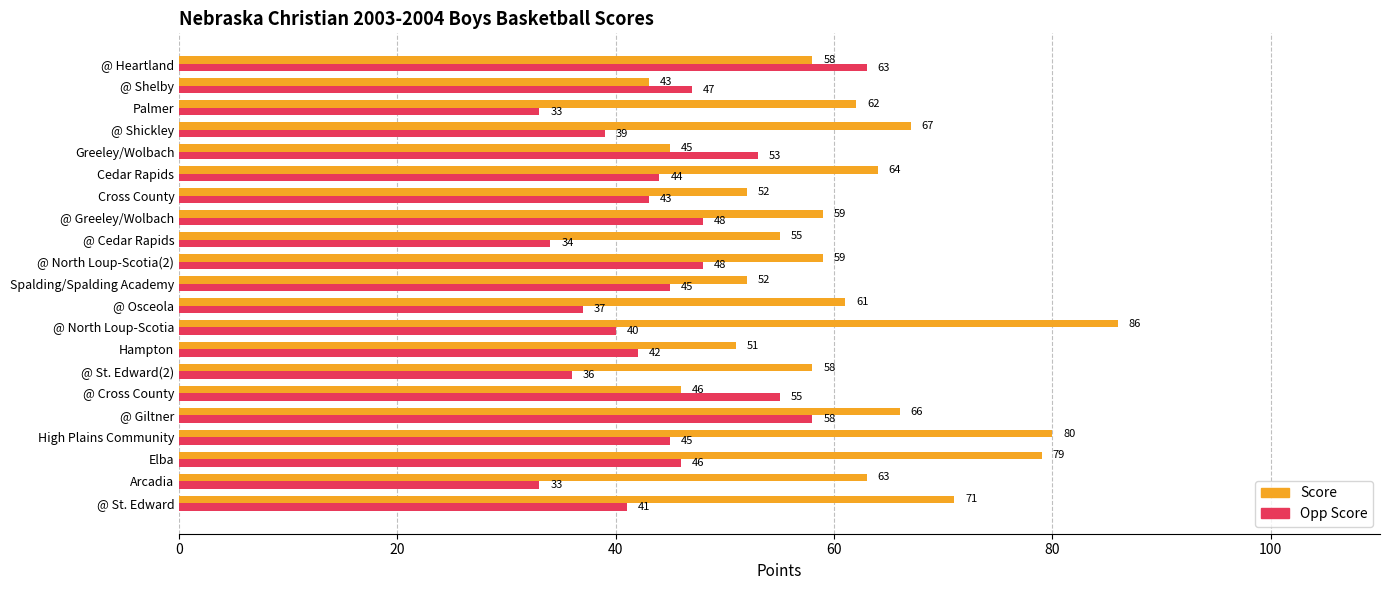

Rank the series by their average value, from highest to lowest.

Score, Opp Score